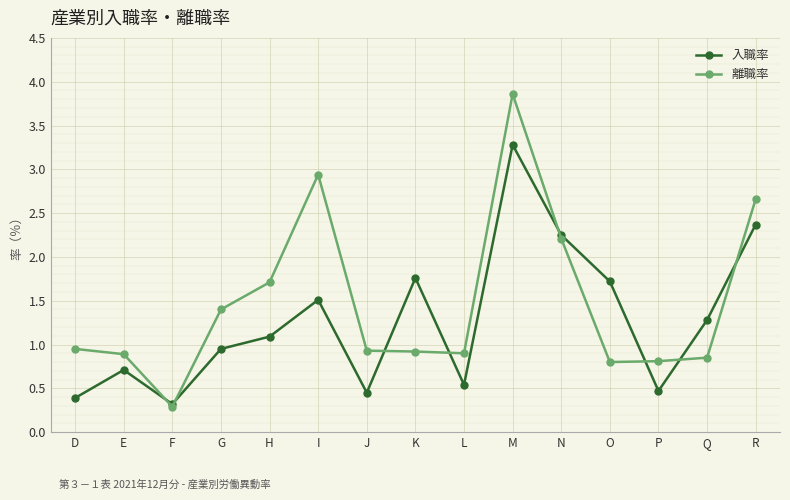

Rank the series by their maximum value, from lowest to highest.

入職率, 離職率